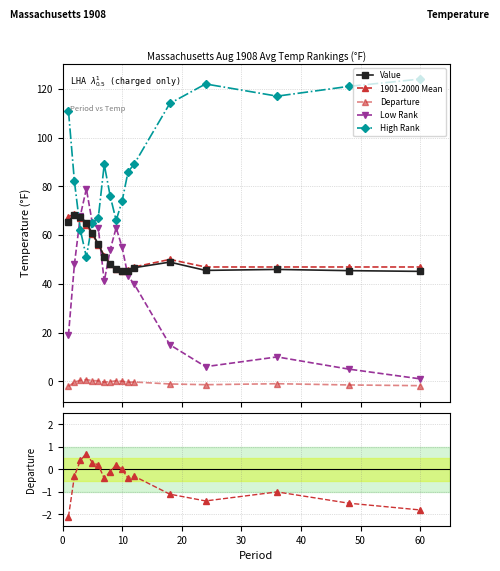

What is the maximum value shown in the chart?

124.0